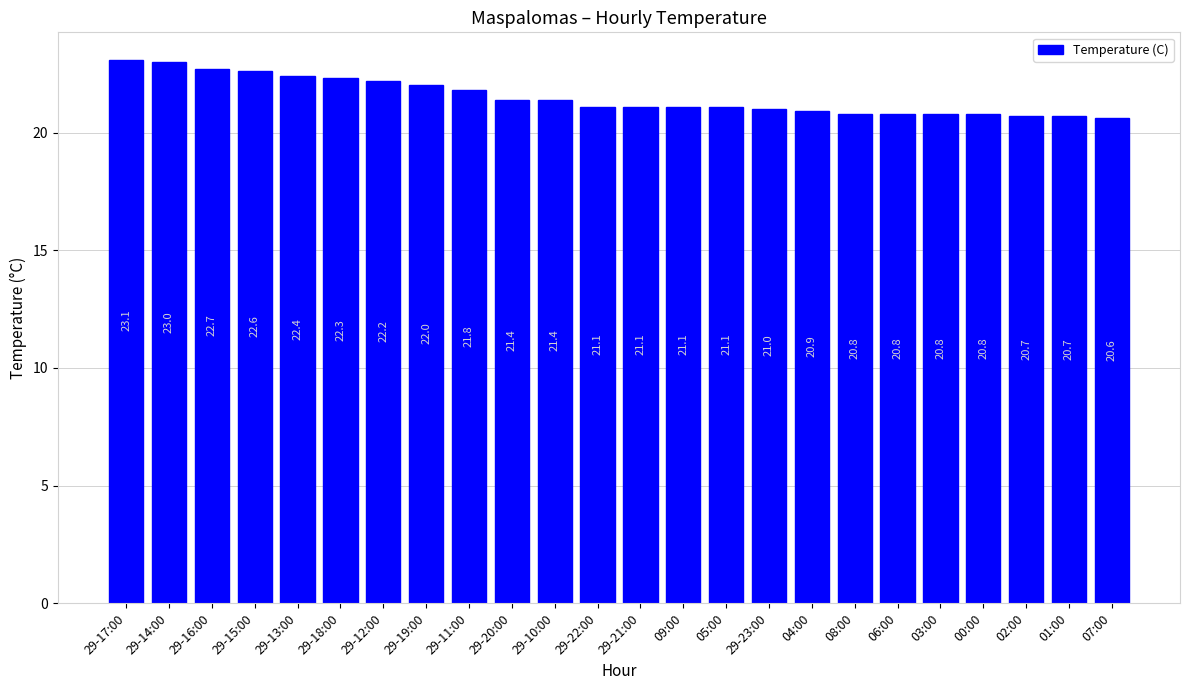

Count the number of data series in this chart.

1